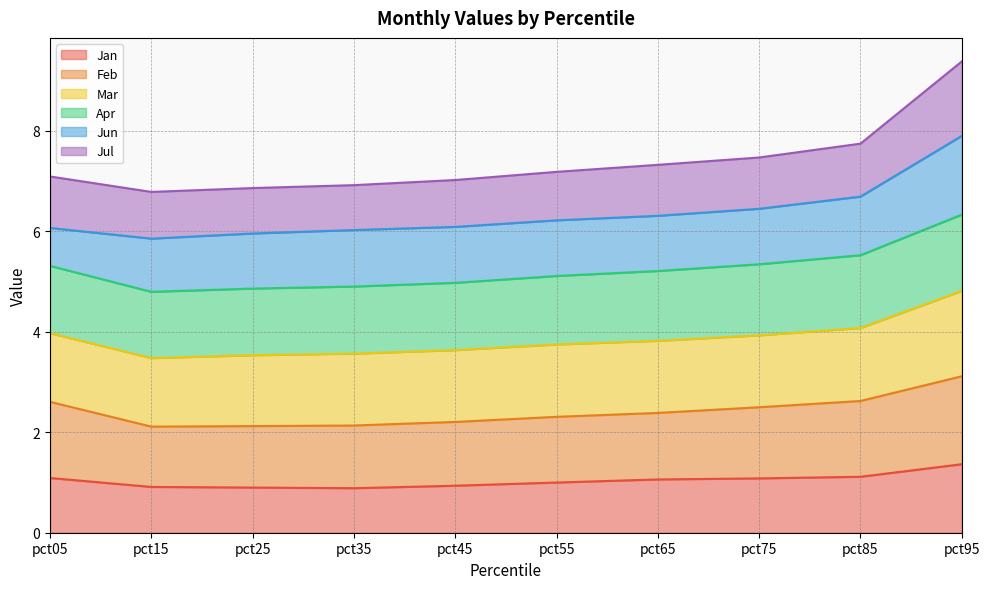

Does the chart have visible grid lines?

Yes